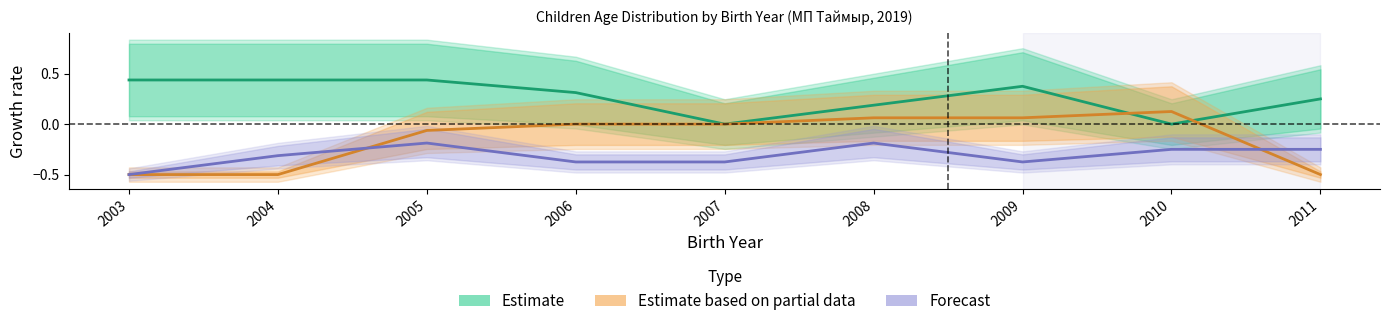

True or false: Forecast and Estimate cross at least once.

False